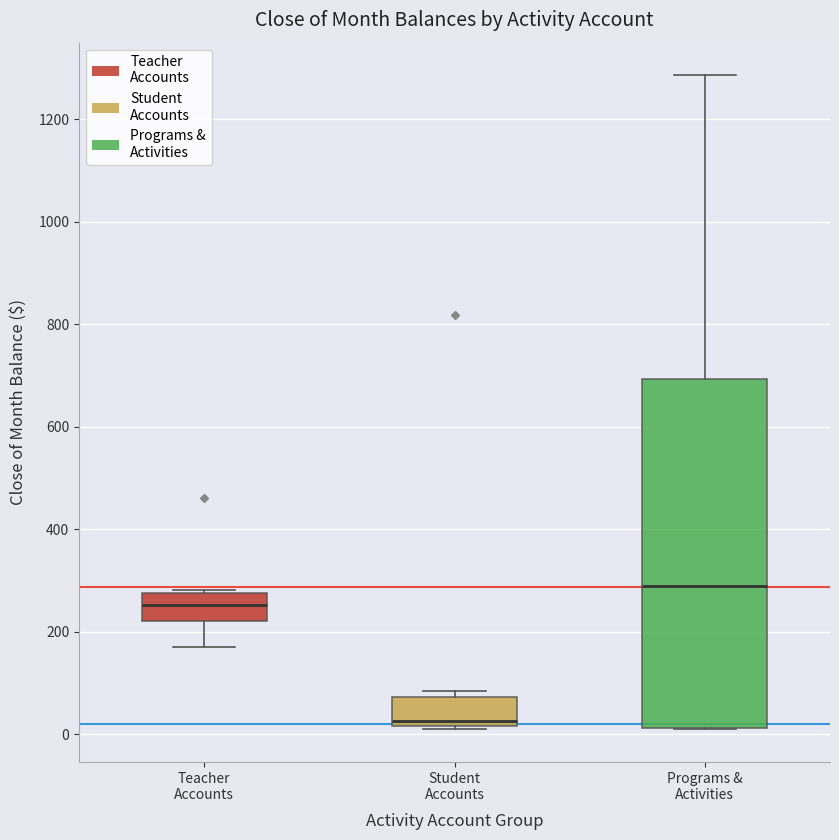

Reading left to right, read every box against the y-axis: the position of its median line, the range the box covers, and the ends of its whiskers. The values are not printed on the chart, so give them approximately, as read against the axis.

Teacher Accounts: median 260, box 220 to 280, whiskers 180 to 280 (just above the box's upper edge)
Student Accounts: median 20 (just above the box's lower edge), box 20 to 80, whiskers 20 to 80 (just above the box's upper edge)
Programs & Activities: median 280, box 20 to 700, whiskers 20 to 1280